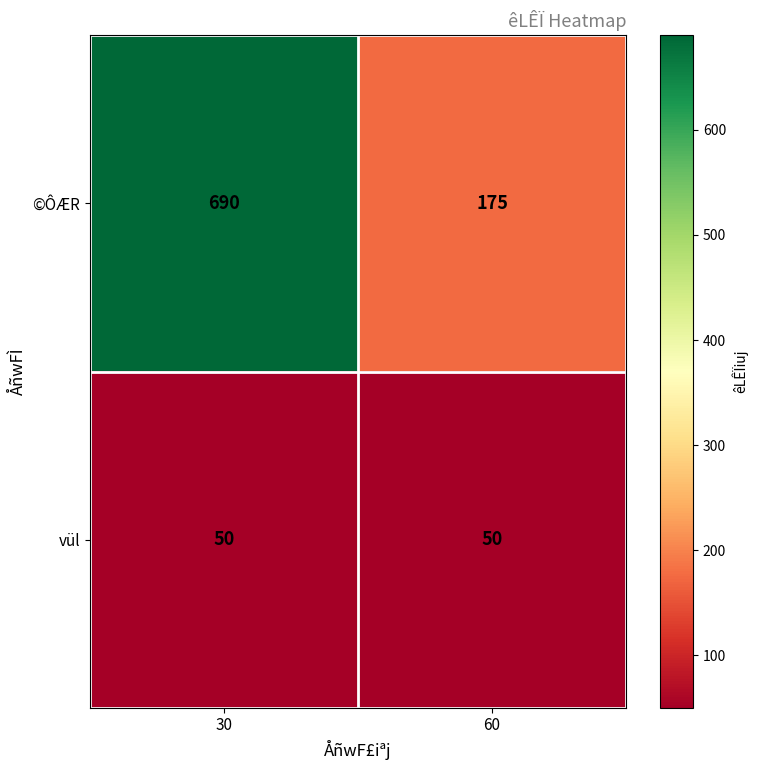

Which series has the largest range (max minus min)?

©ÔÆR